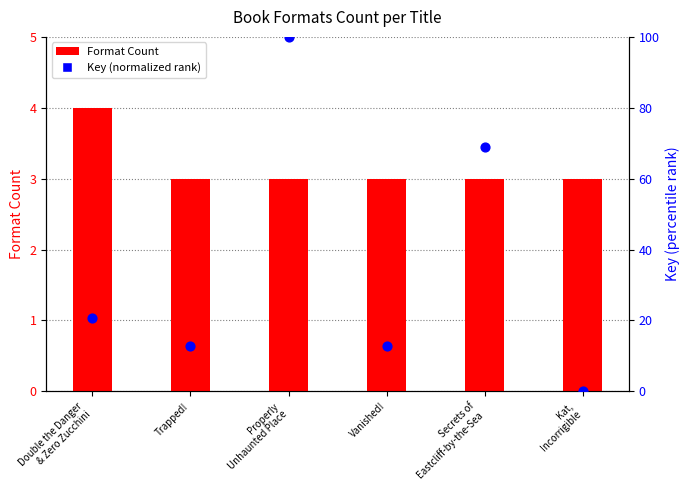

What is the total value across all series at Double the Danger
& Zero Zucchini?

24.6